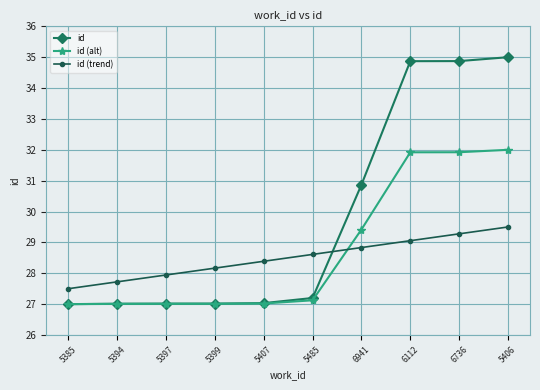

Count the number of data series in this chart.

3